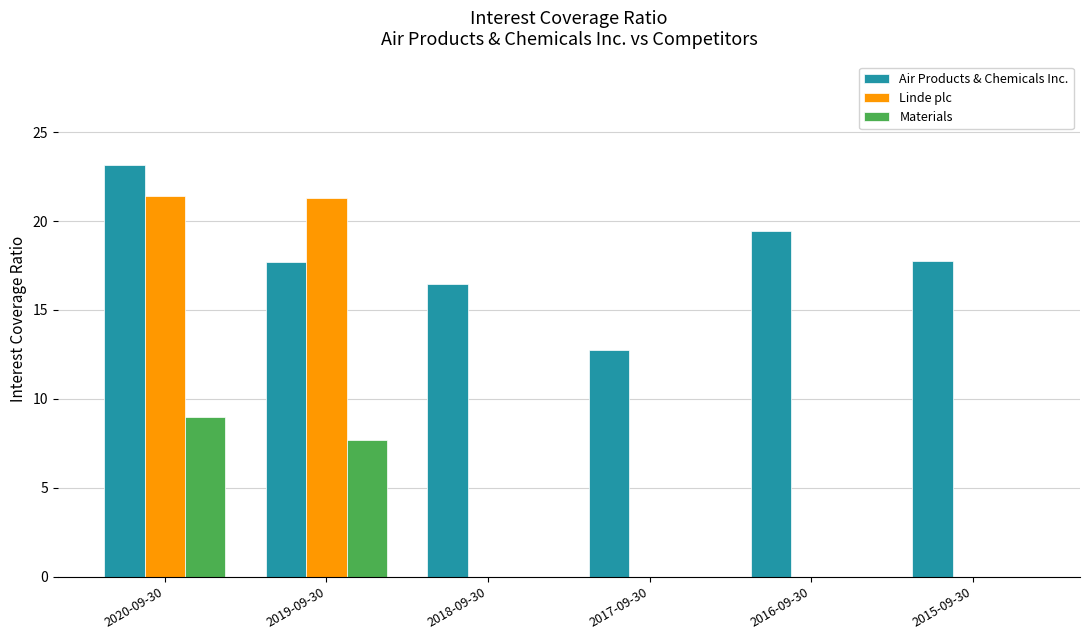

How many data points does each series have?

6